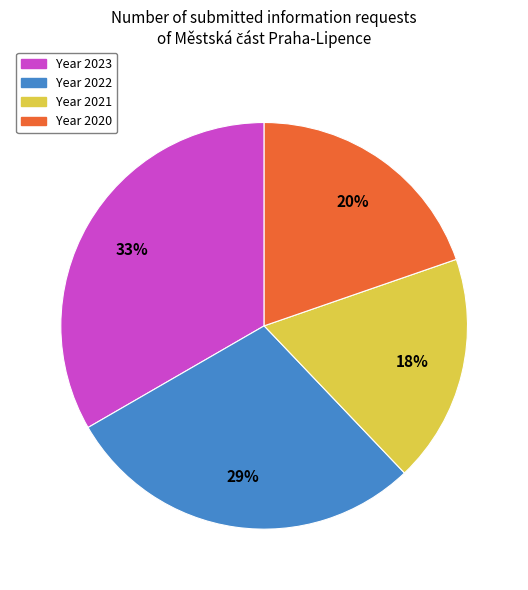

Is there a majority slice in this chart?

No